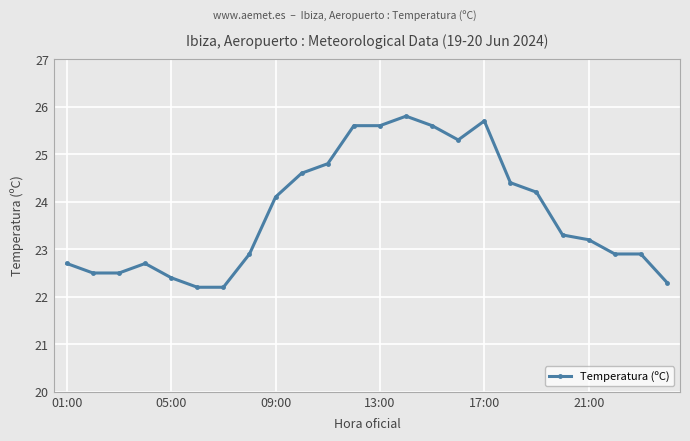

What is the sum of all values?

570.4